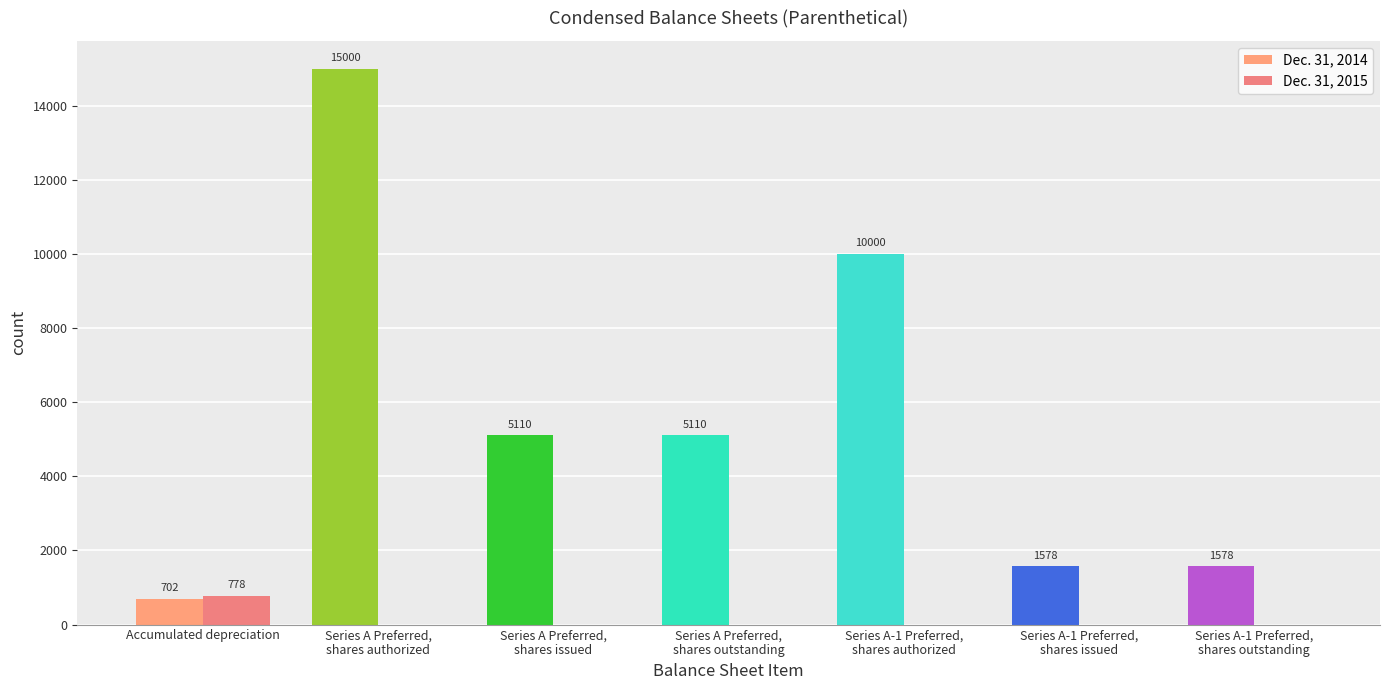

What position from the right is Series A Preferred,
shares authorized?

6